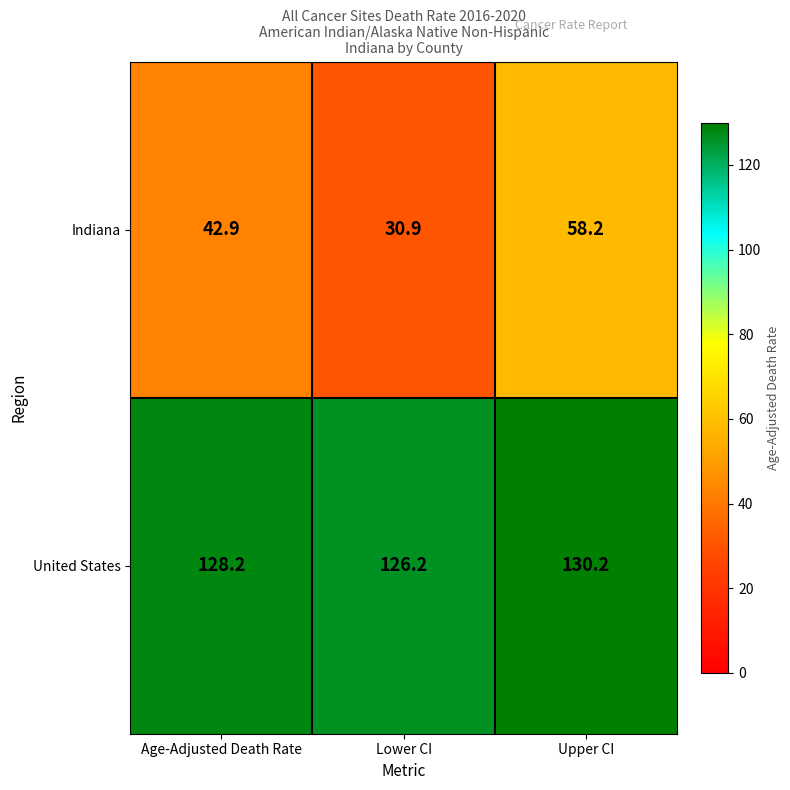

Rank the series by their average value, from lowest to highest.

Indiana, United States